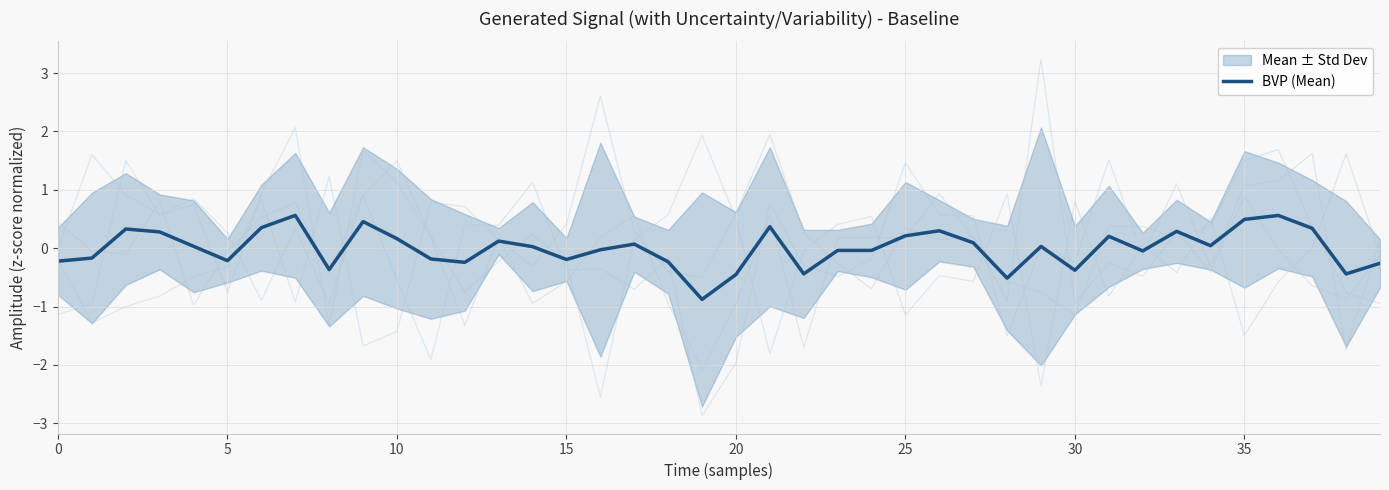

What is the greatest value displayed?

0.6